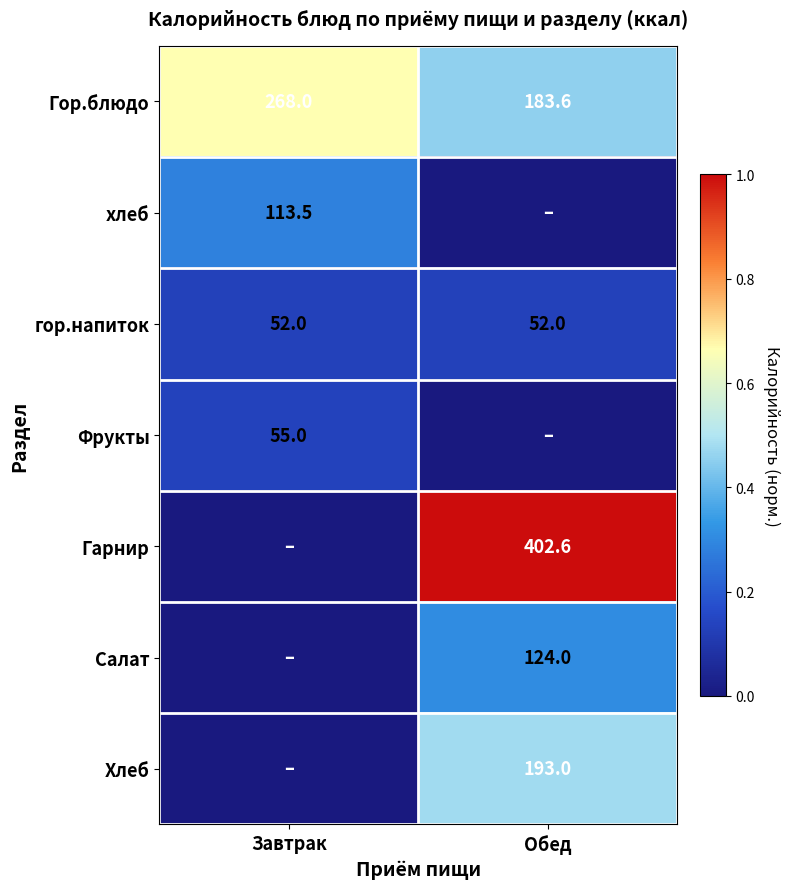

At how many categories does at least one series exceed 0?

2